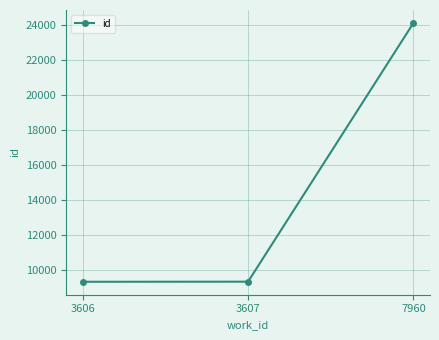

The value at 3607 is 9356. True or false?

True